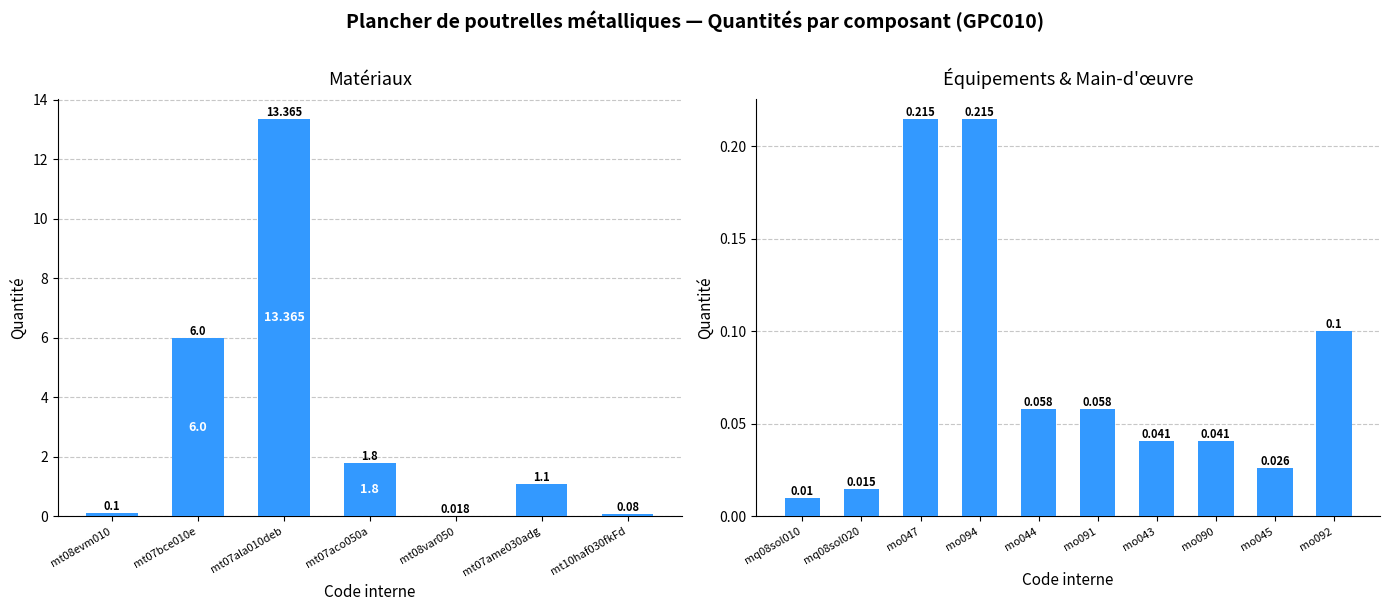

At which category does the chart reach its peak across all series?

mt07ala010deb